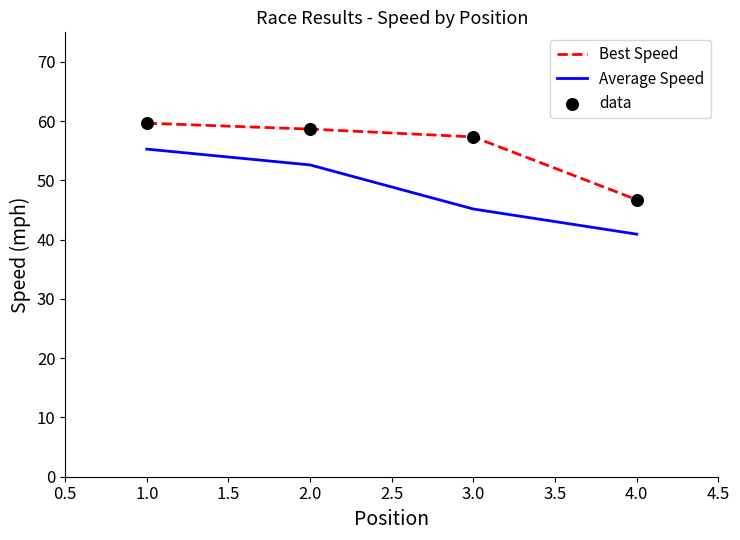

What is the difference between the highest and lowest values at 1.0?

4.4